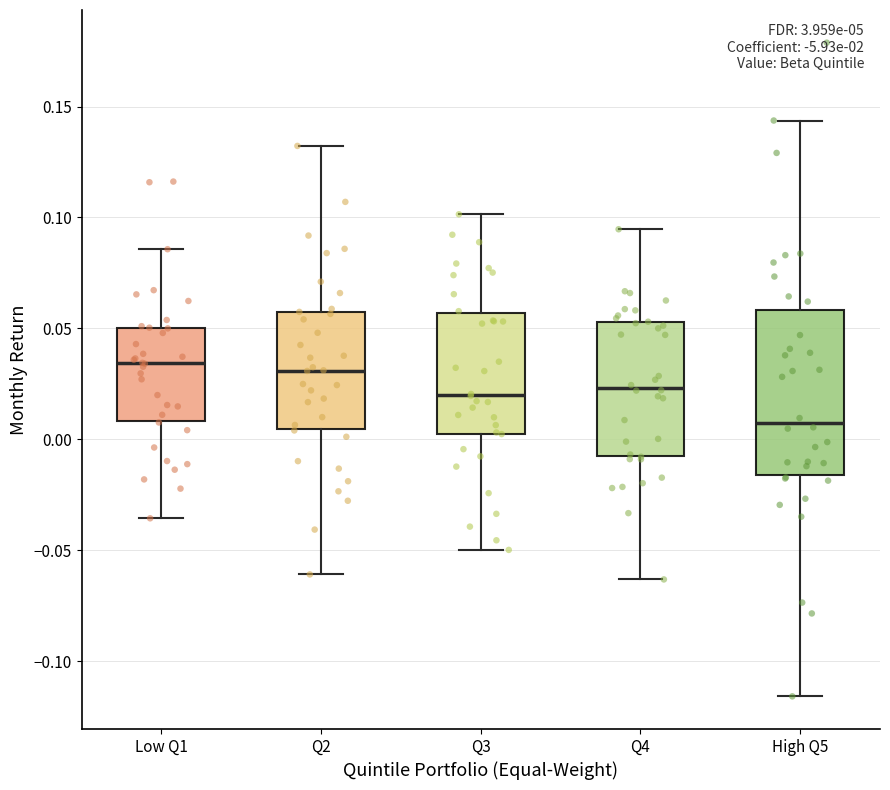

Which box is the tallest, from its lower edge to its upper edge?

High Q5